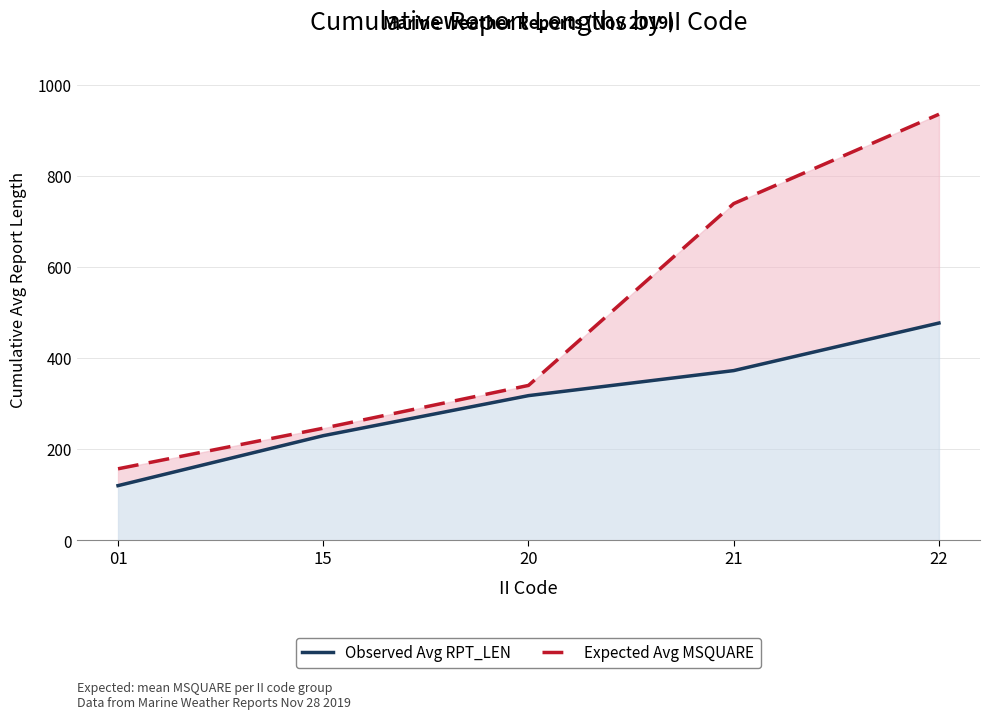

Between 15 and 22, which series saw the biggest shift?

Expected Avg MSQUARE